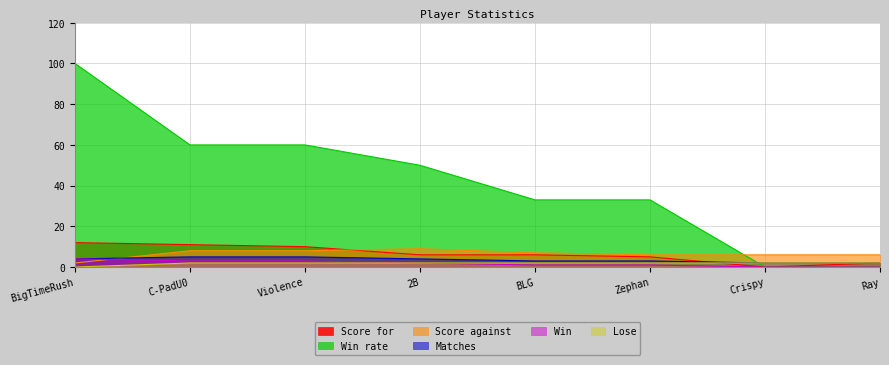

At BLG, list the series in order from smallest to largest.

Win, Lose, Matches, Score for, Score against, Win rate